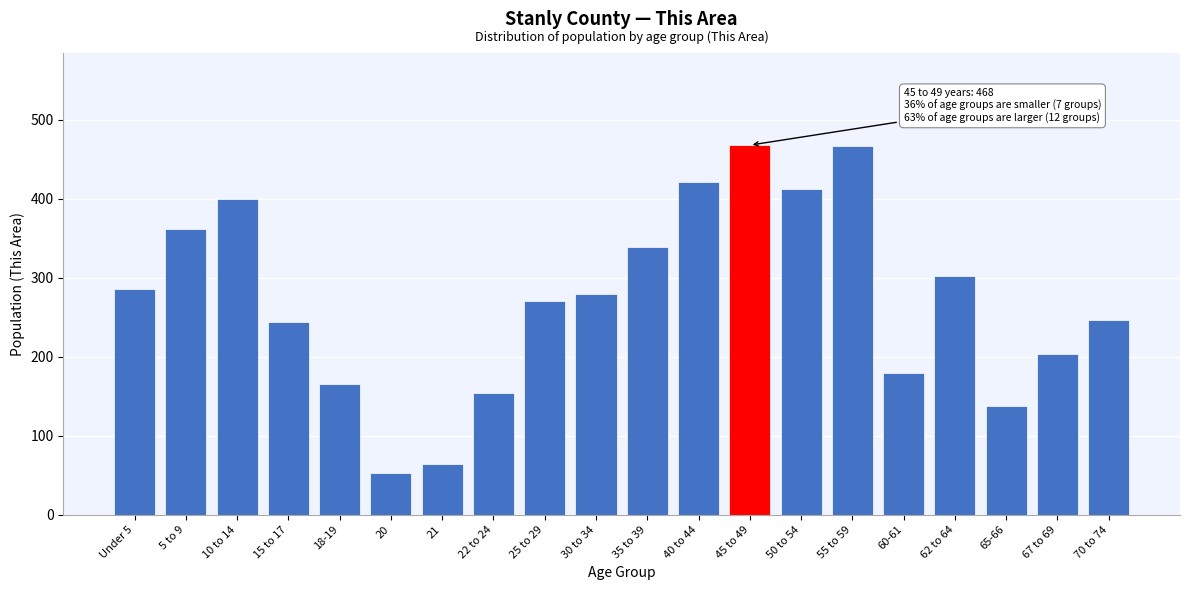

What is the smallest value displayed?

53